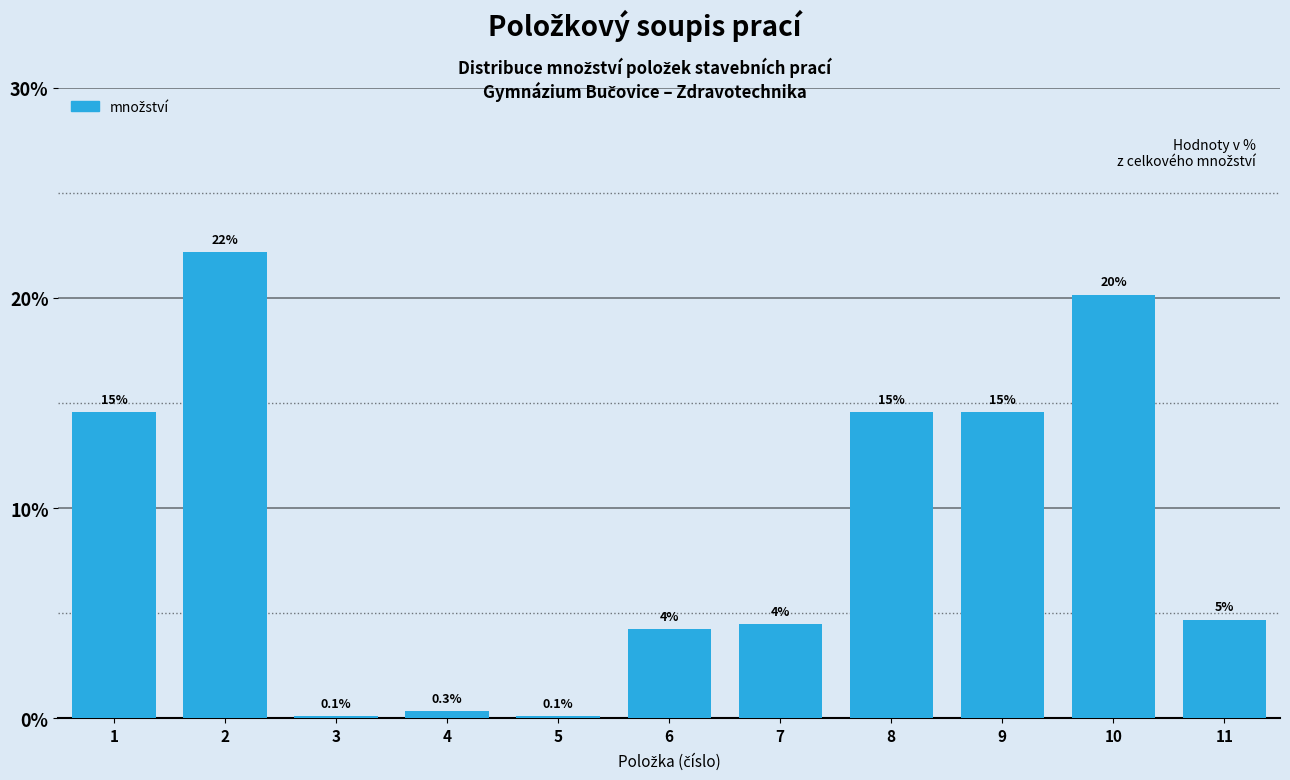

Are the bars horizontal?

No